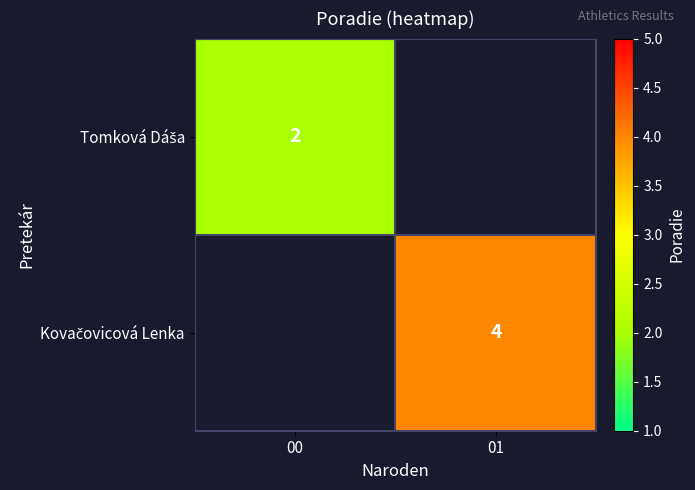

Which has a higher value, 00 or 01?

01